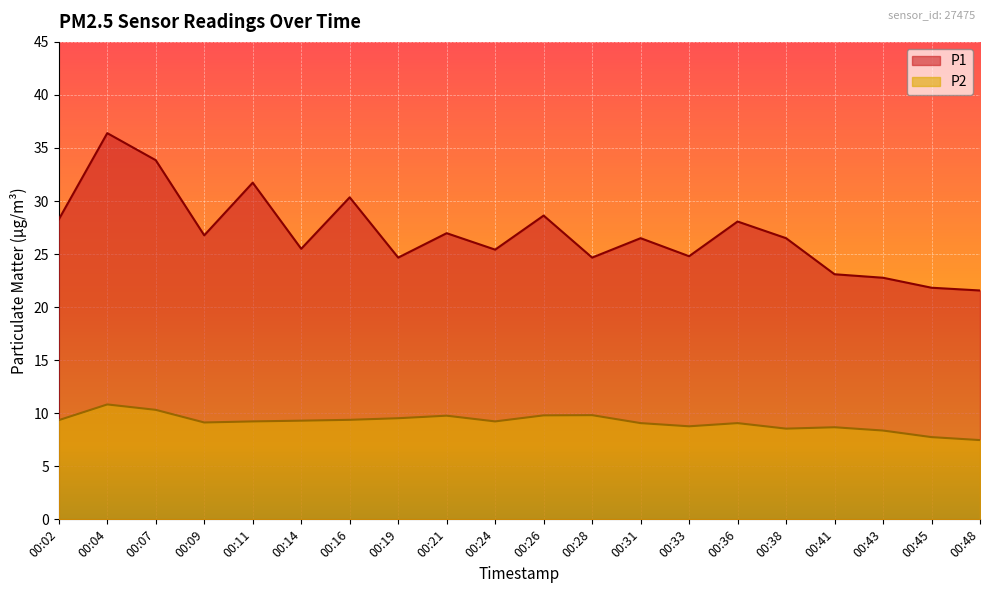

True or false: P2 and P1 cross at least once.

False